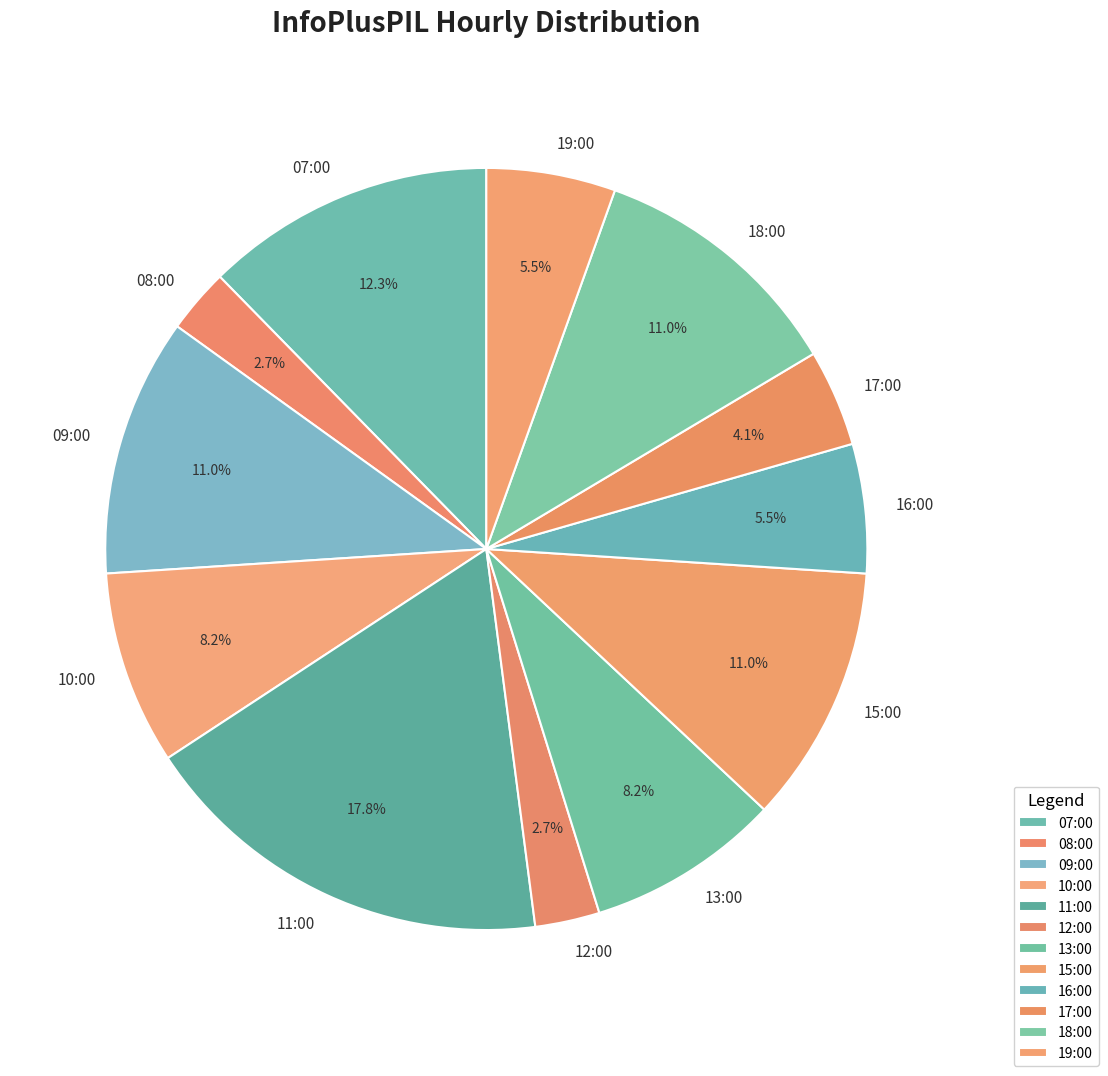

Is the sum of 11:00 and 08:00 greater than half?

No